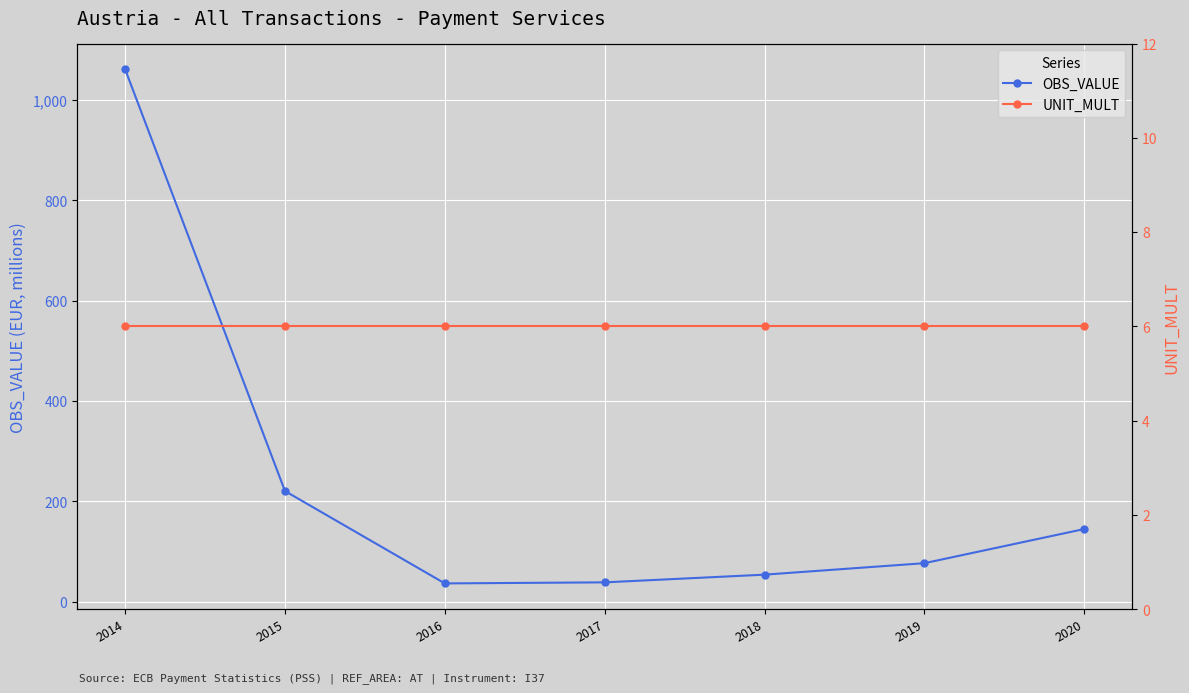

What is the maximum value shown in the chart?

1060.9